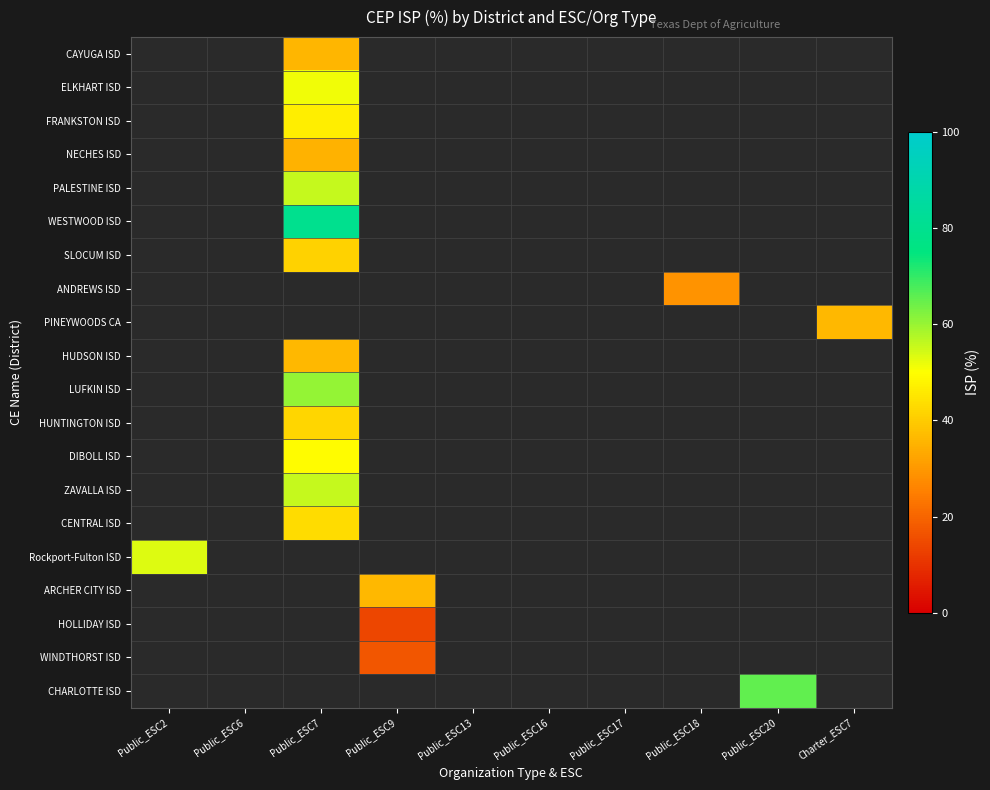

Reading left to right, what are all the values shown in this chart?

CAYUGA ISD: Public_ESC2=0.0	Public_ESC6=0.0	Public_ESC7=35.8	Public_ESC9=0.0	Public_ESC13=0.0	Public_ESC16=0.0	Public_ESC17=0.0	Public_ESC18=0.0	Public_ESC20=0.0	Charter_ESC7=0.0
ELKHART ISD: Public_ESC2=0.0	Public_ESC6=0.0	Public_ESC7=51.3	Public_ESC9=0.0	Public_ESC13=0.0	Public_ESC16=0.0	Public_ESC17=0.0	Public_ESC18=0.0	Public_ESC20=0.0	Charter_ESC7=0.0
FRANKSTON ISD: Public_ESC2=0.0	Public_ESC6=0.0	Public_ESC7=46.8	Public_ESC9=0.0	Public_ESC13=0.0	Public_ESC16=0.0	Public_ESC17=0.0	Public_ESC18=0.0	Public_ESC20=0.0	Charter_ESC7=0.0
NECHES ISD: Public_ESC2=0.0	Public_ESC6=0.0	Public_ESC7=35.1	Public_ESC9=0.0	Public_ESC13=0.0	Public_ESC16=0.0	Public_ESC17=0.0	Public_ESC18=0.0	Public_ESC20=0.0	Charter_ESC7=0.0
PALESTINE ISD: Public_ESC2=0.0	Public_ESC6=0.0	Public_ESC7=55.7	Public_ESC9=0.0	Public_ESC13=0.0	Public_ESC16=0.0	Public_ESC17=0.0	Public_ESC18=0.0	Public_ESC20=0.0	Charter_ESC7=0.0
WESTWOOD ISD: Public_ESC2=0.0	Public_ESC6=0.0	Public_ESC7=79.8	Public_ESC9=0.0	Public_ESC13=0.0	Public_ESC16=0.0	Public_ESC17=0.0	Public_ESC18=0.0	Public_ESC20=0.0	Charter_ESC7=0.0
SLOCUM ISD: Public_ESC2=0.0	Public_ESC6=0.0	Public_ESC7=41.1	Public_ESC9=0.0	Public_ESC13=0.0	Public_ESC16=0.0	Public_ESC17=0.0	Public_ESC18=0.0	Public_ESC20=0.0	Charter_ESC7=0.0
ANDREWS ISD: Public_ESC2=0.0	Public_ESC6=0.0	Public_ESC7=0.0	Public_ESC9=0.0	Public_ESC13=0.0	Public_ESC16=0.0	Public_ESC17=0.0	Public_ESC18=29.3	Public_ESC20=0.0	Charter_ESC7=0.0
PINEYWOODS CA: Public_ESC2=0.0	Public_ESC6=0.0	Public_ESC7=0.0	Public_ESC9=0.0	Public_ESC13=0.0	Public_ESC16=0.0	Public_ESC17=0.0	Public_ESC18=0.0	Public_ESC20=0.0	Charter_ESC7=36.1
HUDSON ISD: Public_ESC2=0.0	Public_ESC6=0.0	Public_ESC7=36.2	Public_ESC9=0.0	Public_ESC13=0.0	Public_ESC16=0.0	Public_ESC17=0.0	Public_ESC18=0.0	Public_ESC20=0.0	Charter_ESC7=0.0
LUFKIN ISD: Public_ESC2=0.0	Public_ESC6=0.0	Public_ESC7=60.5	Public_ESC9=0.0	Public_ESC13=0.0	Public_ESC16=0.0	Public_ESC17=0.0	Public_ESC18=0.0	Public_ESC20=0.0	Charter_ESC7=0.0
HUNTINGTON ISD: Public_ESC2=0.0	Public_ESC6=0.0	Public_ESC7=41.9	Public_ESC9=0.0	Public_ESC13=0.0	Public_ESC16=0.0	Public_ESC17=0.0	Public_ESC18=0.0	Public_ESC20=0.0	Charter_ESC7=0.0
DIBOLL ISD: Public_ESC2=0.0	Public_ESC6=0.0	Public_ESC7=49.2	Public_ESC9=0.0	Public_ESC13=0.0	Public_ESC16=0.0	Public_ESC17=0.0	Public_ESC18=0.0	Public_ESC20=0.0	Charter_ESC7=0.0
ZAVALLA ISD: Public_ESC2=0.0	Public_ESC6=0.0	Public_ESC7=55.5	Public_ESC9=0.0	Public_ESC13=0.0	Public_ESC16=0.0	Public_ESC17=0.0	Public_ESC18=0.0	Public_ESC20=0.0	Charter_ESC7=0.0
CENTRAL ISD: Public_ESC2=0.0	Public_ESC6=0.0	Public_ESC7=43.2	Public_ESC9=0.0	Public_ESC13=0.0	Public_ESC16=0.0	Public_ESC17=0.0	Public_ESC18=0.0	Public_ESC20=0.0	Charter_ESC7=0.0
Rockport-Fulton ISD: Public_ESC2=53.2	Public_ESC6=0.0	Public_ESC7=0.0	Public_ESC9=0.0	Public_ESC13=0.0	Public_ESC16=0.0	Public_ESC17=0.0	Public_ESC18=0.0	Public_ESC20=0.0	Charter_ESC7=0.0
ARCHER CITY ISD: Public_ESC2=0.0	Public_ESC6=0.0	Public_ESC7=0.0	Public_ESC9=36.2	Public_ESC13=0.0	Public_ESC16=0.0	Public_ESC17=0.0	Public_ESC18=0.0	Public_ESC20=0.0	Charter_ESC7=0.0
HOLLIDAY ISD: Public_ESC2=0.0	Public_ESC6=0.0	Public_ESC7=0.0	Public_ESC9=13.9	Public_ESC13=0.0	Public_ESC16=0.0	Public_ESC17=0.0	Public_ESC18=0.0	Public_ESC20=0.0	Charter_ESC7=0.0
WINDTHORST ISD: Public_ESC2=0.0	Public_ESC6=0.0	Public_ESC7=0.0	Public_ESC9=16.9	Public_ESC13=0.0	Public_ESC16=0.0	Public_ESC17=0.0	Public_ESC18=0.0	Public_ESC20=0.0	Charter_ESC7=0.0
CHARLOTTE ISD: Public_ESC2=0.0	Public_ESC6=0.0	Public_ESC7=0.0	Public_ESC9=0.0	Public_ESC13=0.0	Public_ESC16=0.0	Public_ESC17=0.0	Public_ESC18=0.0	Public_ESC20=65.5	Charter_ESC7=0.0